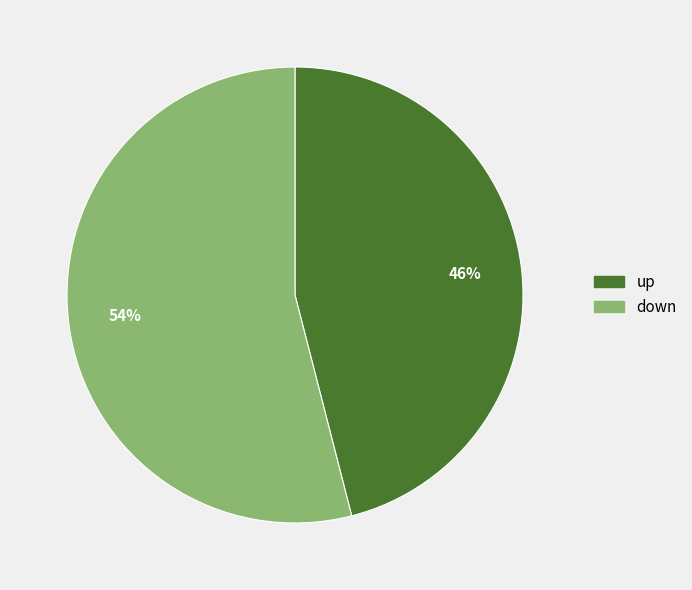

Rank the categories by value from highest to lowest.

down, up